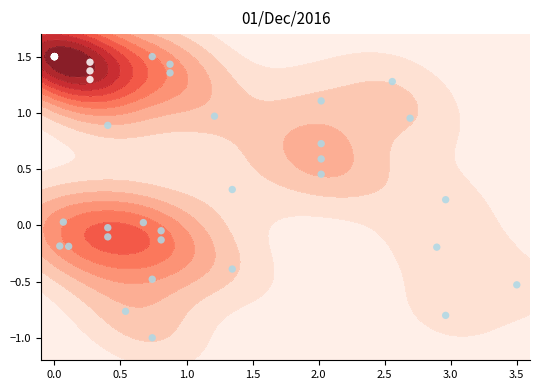

The value at 3.5 is -0.3. True or false?

False